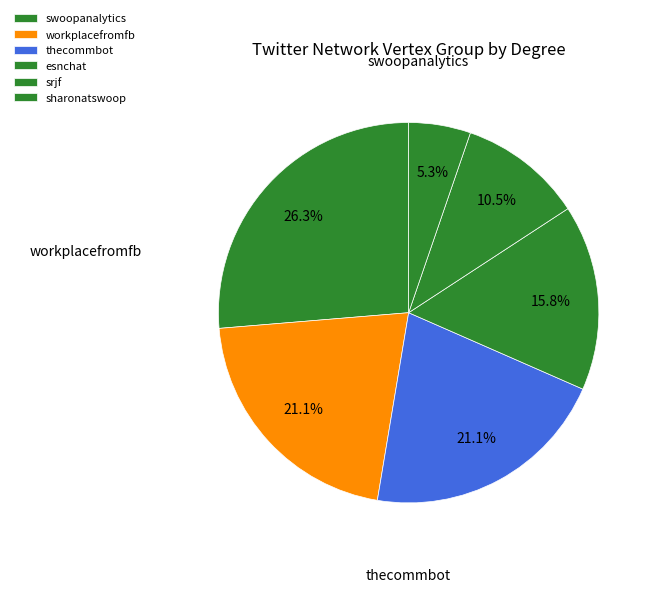

To the nearest percent, what percentage of the pie is workplacefromfb?

21%